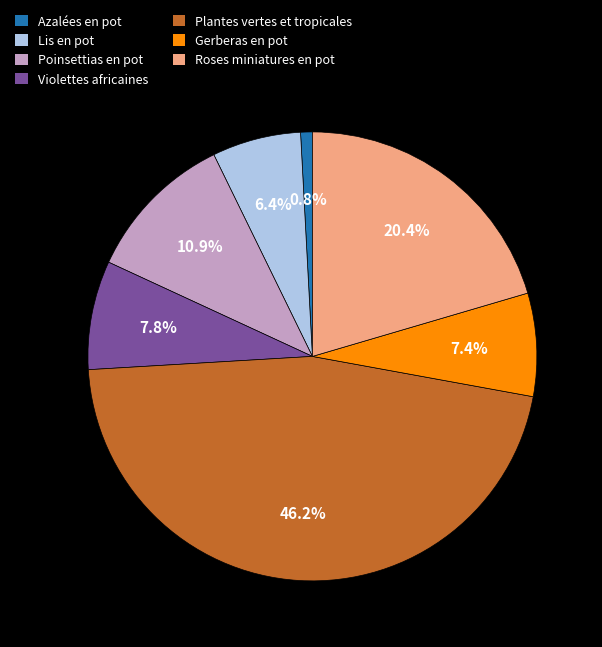

The Azalées en pot slice represents 1% of the pie. True or false?

True